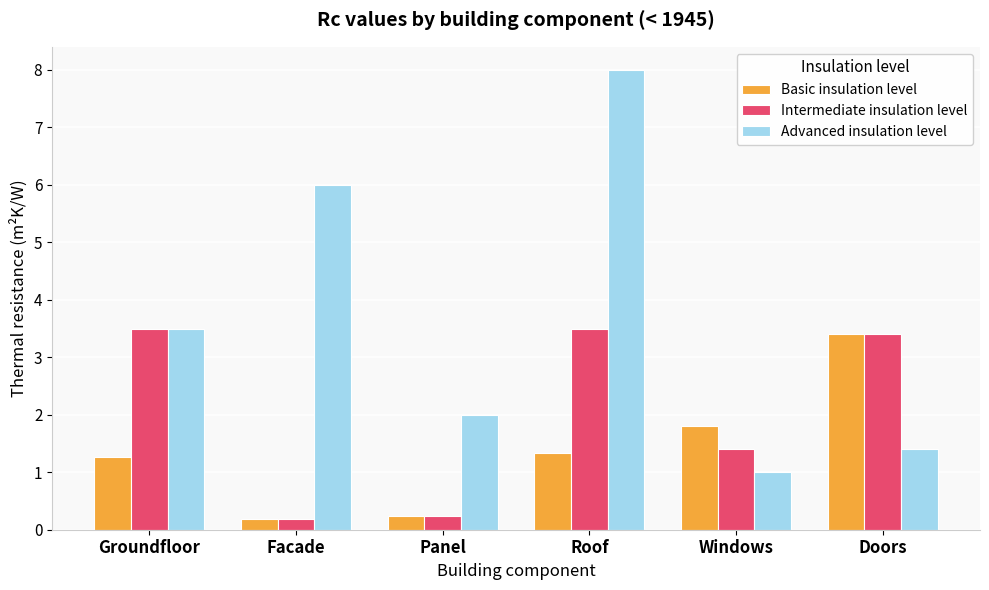

Reading right to left, extract all data points from this chart.

Basic insulation level: Doors=3.4	Windows=1.8	Roof=1.3	Panel=0.2	Facade=0.2	Groundfloor=1.3
Intermediate insulation level: Doors=3.4	Windows=1.4	Roof=3.5	Panel=0.2	Facade=0.2	Groundfloor=3.5
Advanced insulation level: Doors=1.4	Windows=1.0	Roof=8.0	Panel=2.0	Facade=6.0	Groundfloor=3.5